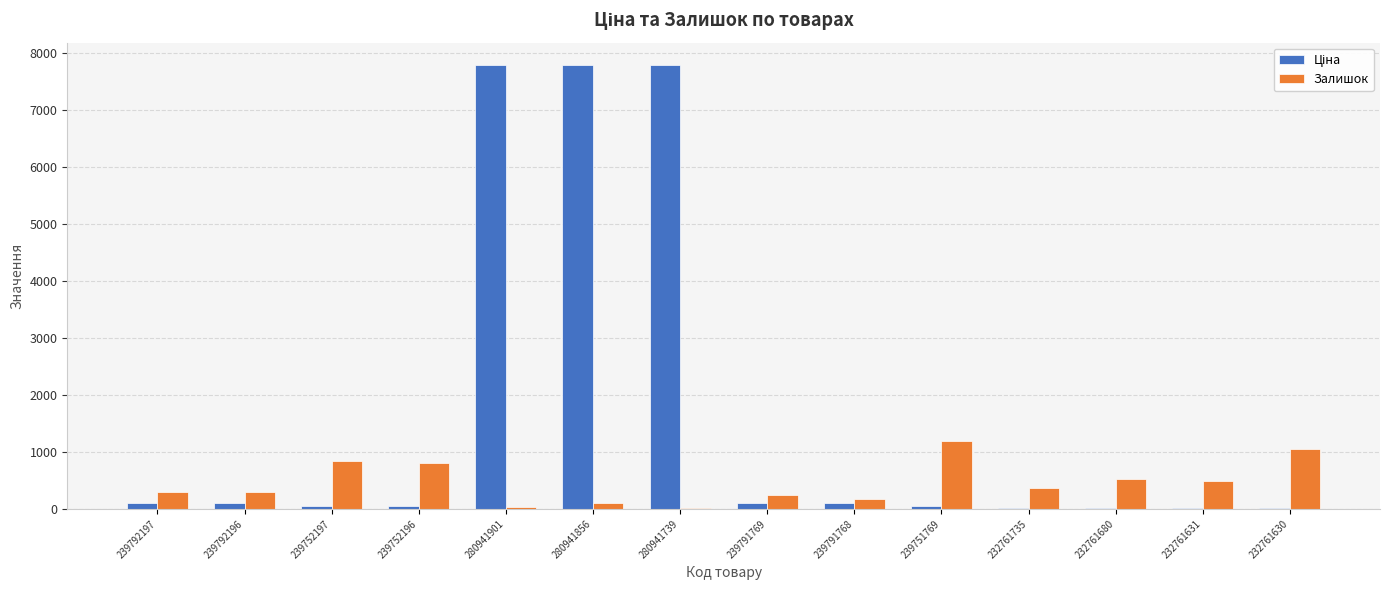

Which series changed the most between 232761735 and 232761680?

Залишок